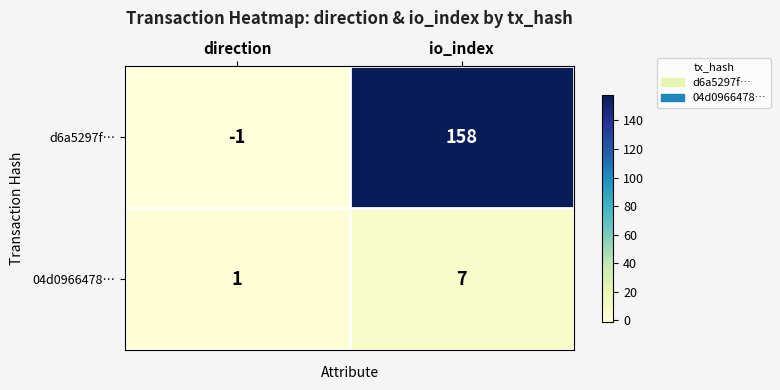

The value of 04d0966478… at io_index is 7. True or false?

True